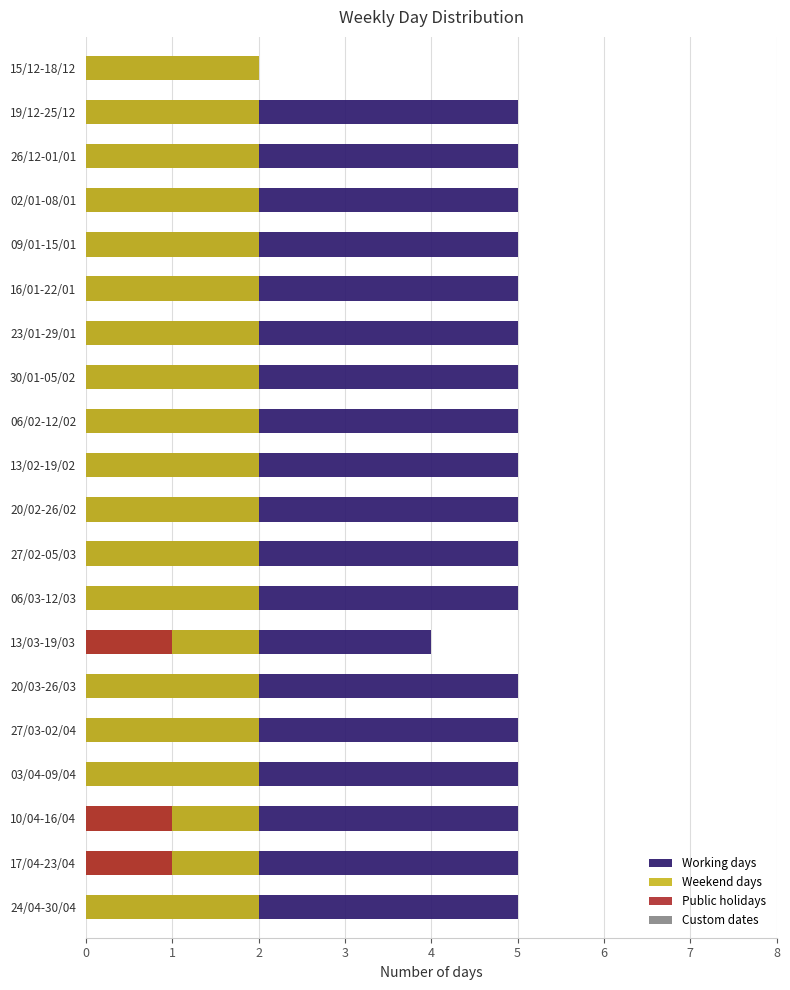

Are the bars horizontal?

Yes